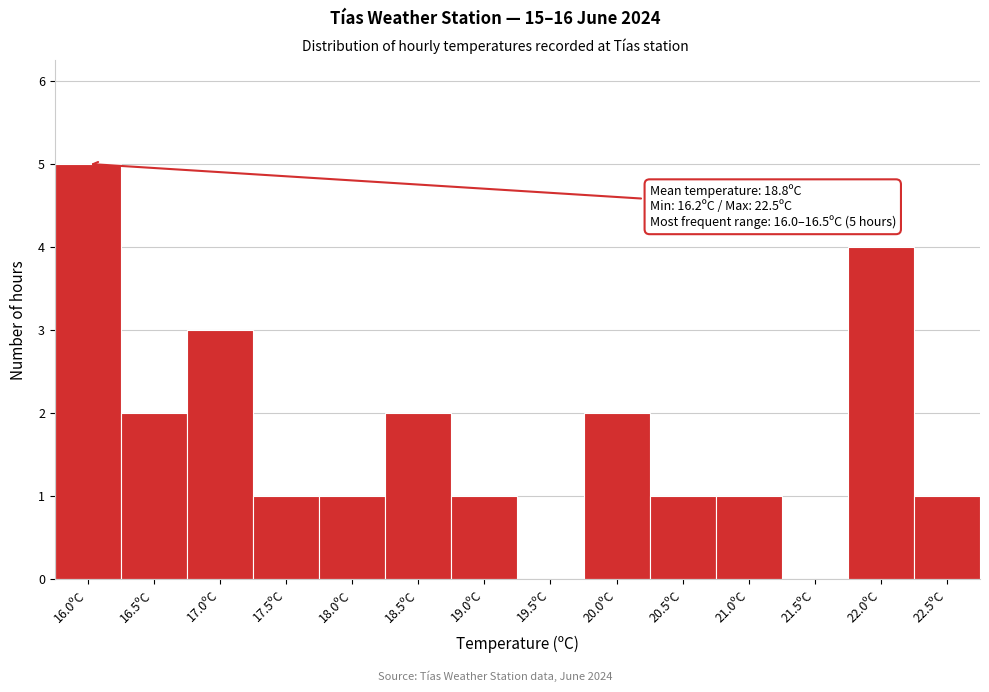

Reading left to right, what are all the values shown in this chart?

16.0ºC=5	16.5ºC=2	17.0ºC=3	17.5ºC=1	18.0ºC=1	18.5ºC=2	19.0ºC=1	19.5ºC=0	20.0ºC=2	20.5ºC=1	21.0ºC=1	21.5ºC=0	22.0ºC=4	22.5ºC=1